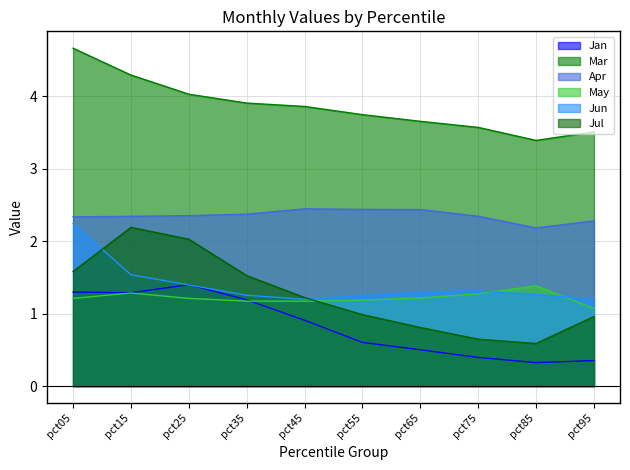

The Jan series shows 0.6 at pct35. True or false?

False